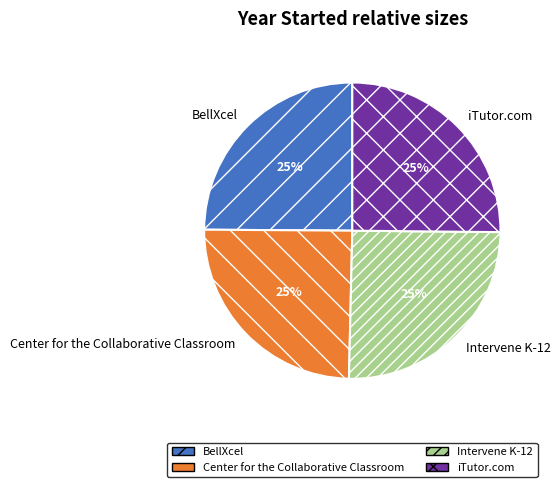

To the nearest percent, what percentage of the pie is Center for the Collaborative Classroom?

25%